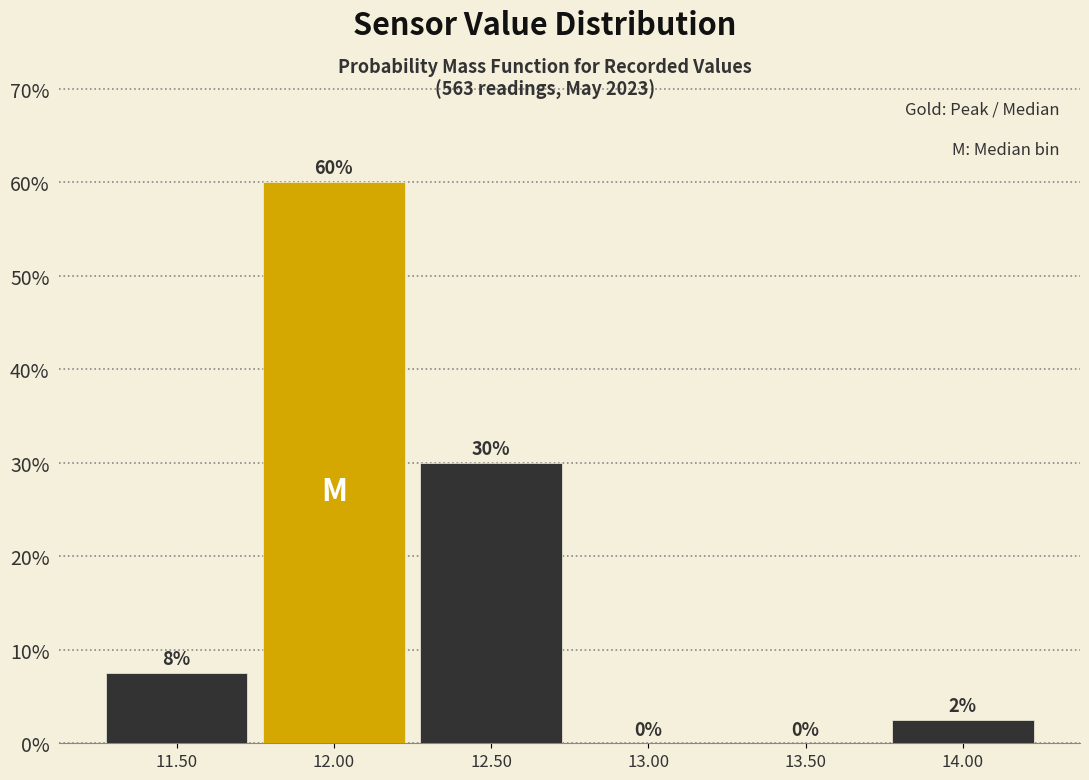

Which range on the x-axis has the tallest bar?

11.75 to 12.25